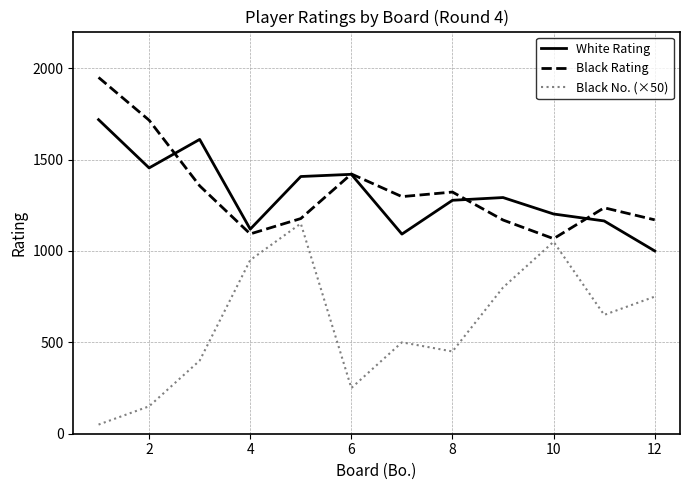

How many categories are shown in the chart?

12